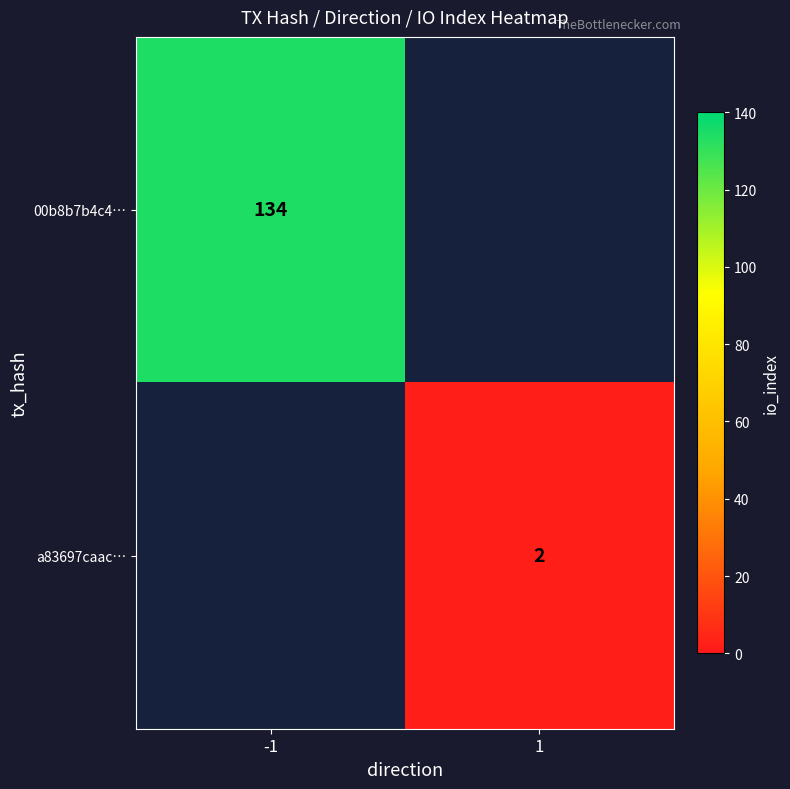

The a83697caac… series shows 3 at 1. True or false?

False